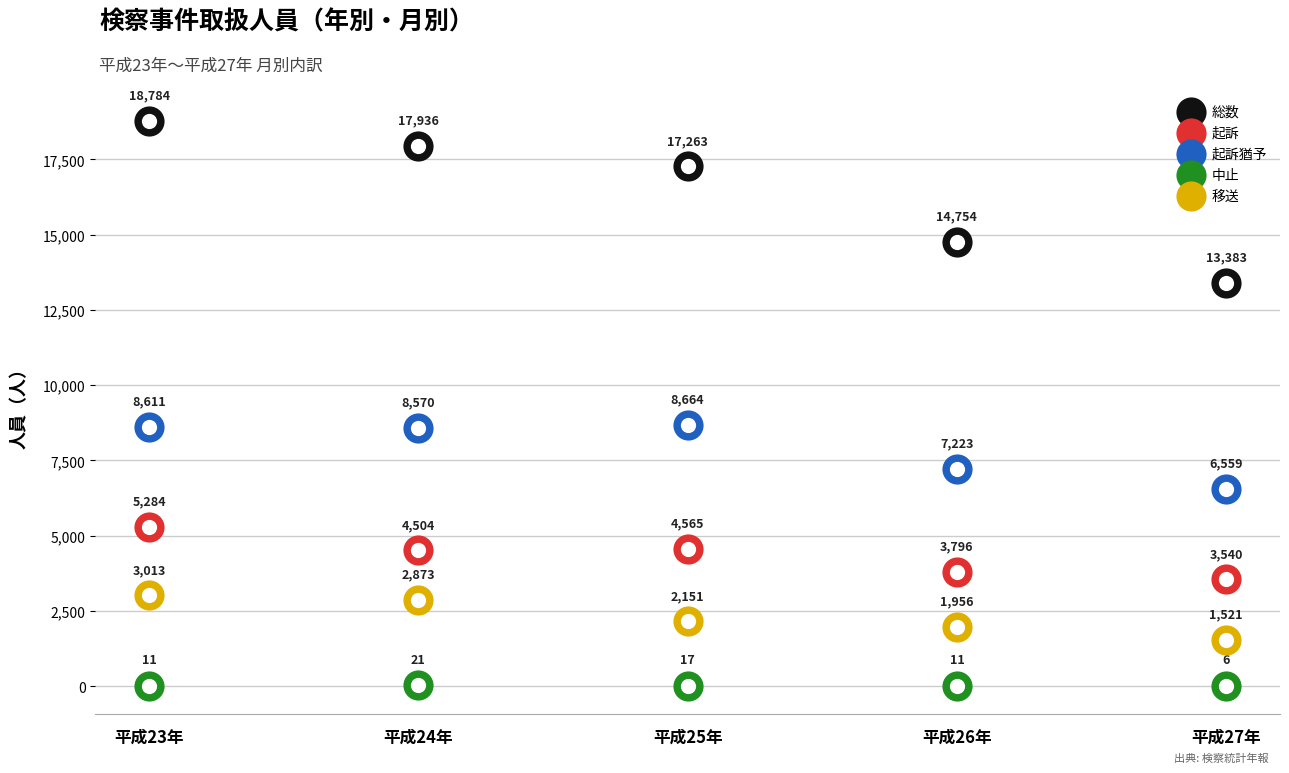

At which category is the sum across all series the highest?

平成23年